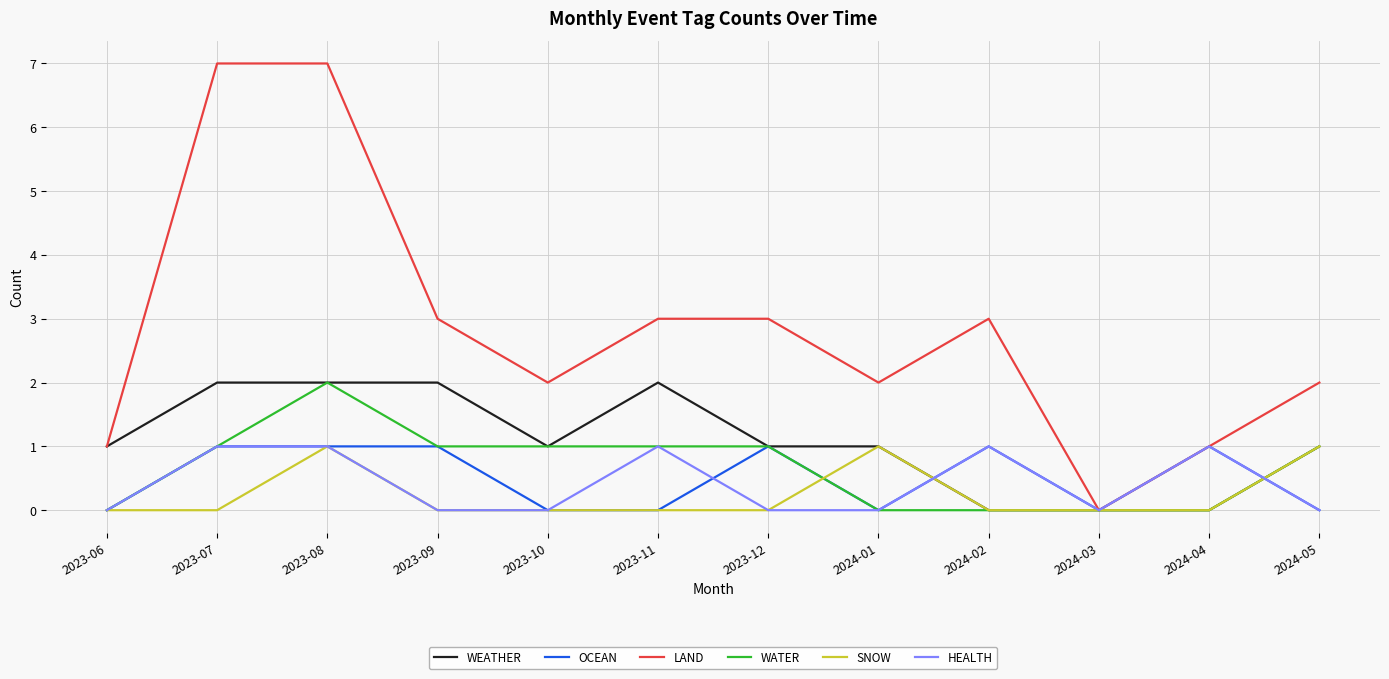

Between 2023-07 and 2023-11, which series saw the biggest shift?

LAND